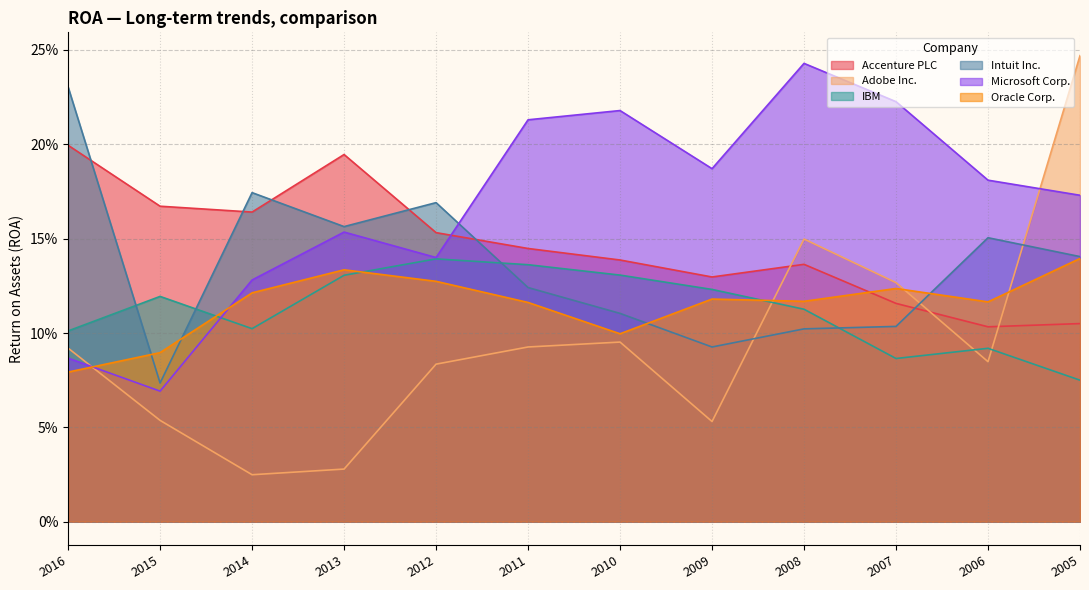

Reading left to right, transcribe all the data shown in this chart.

Accenture PLC: 2016=0.2	2015=0.2	2014=0.2	2013=0.2	2012=0.2	2011=0.1	2010=0.1	2009=0.1	2008=0.1	2007=0.1	2006=0.1	2005=0.1
Adobe Inc.: 2016=0.1	2015=0.1	2014=0.0	2013=0.0	2012=0.1	2011=0.1	2010=0.1	2009=0.1	2008=0.1	2007=0.1	2006=0.1	2005=0.2
IBM: 2016=0.1	2015=0.1	2014=0.1	2013=0.1	2012=0.1	2011=0.1	2010=0.1	2009=0.1	2008=0.1	2007=0.1	2006=0.1	2005=0.1
Intuit Inc.: 2016=0.2	2015=0.1	2014=0.2	2013=0.2	2012=0.2	2011=0.1	2010=0.1	2009=0.1	2008=0.1	2007=0.1	2006=0.2	2005=0.1
Microsoft Corp.: 2016=0.1	2015=0.1	2014=0.1	2013=0.2	2012=0.1	2011=0.2	2010=0.2	2009=0.2	2008=0.2	2007=0.2	2006=0.2	2005=0.2
Oracle Corp.: 2016=0.1	2015=0.1	2014=0.1	2013=0.1	2012=0.1	2011=0.1	2010=0.1	2009=0.1	2008=0.1	2007=0.1	2006=0.1	2005=0.1